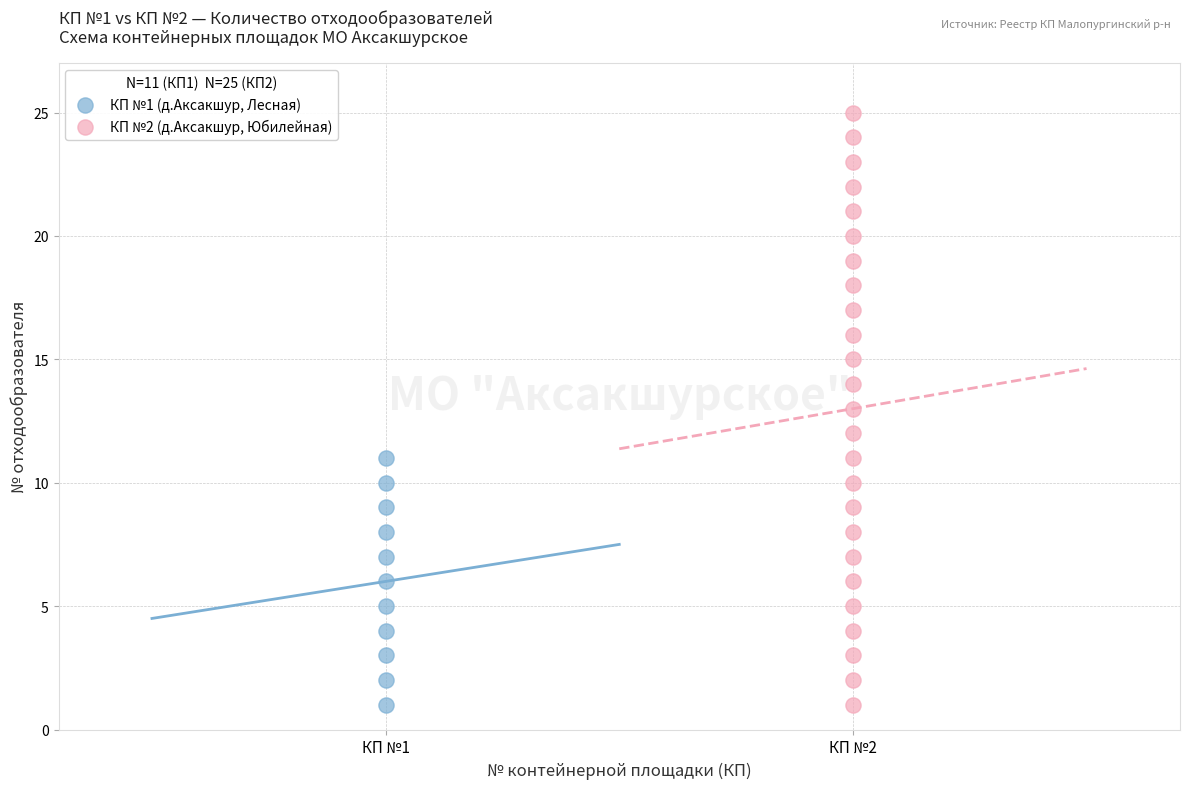

Which series contains the highest Y value?

КП №2 (д.Аксакшур, Юбилейная)